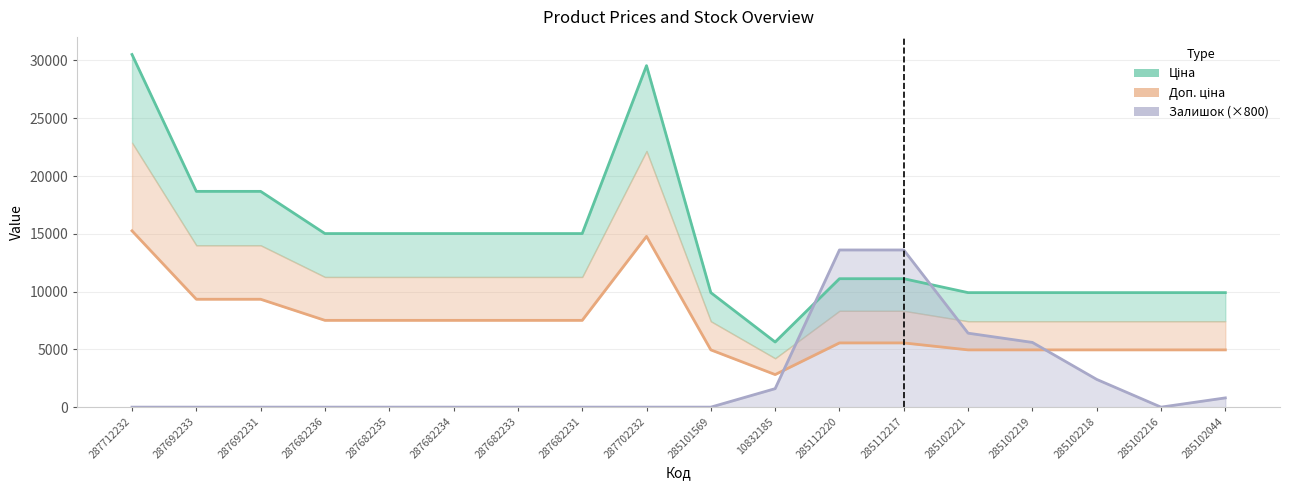

What is the spread (max minus min) of values at 287682233?

15019.2